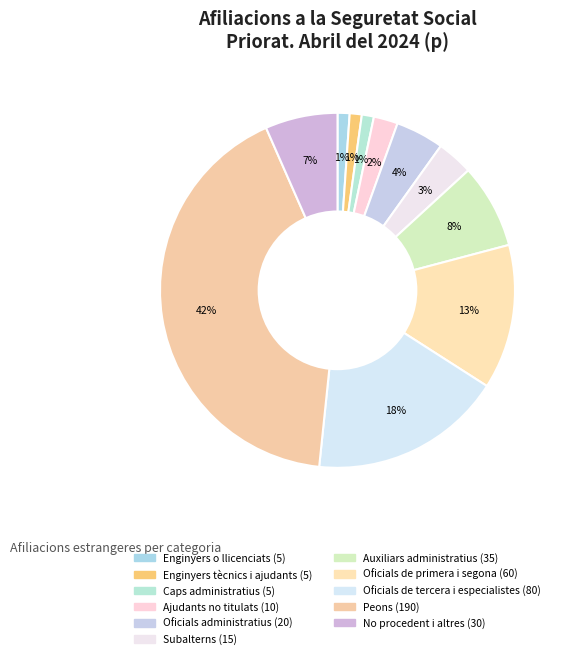

How much of the chart is everything except Ajudants no titulats?

97.8%